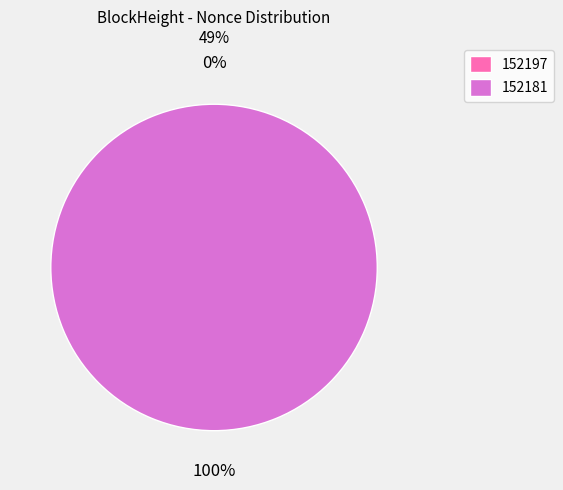

How many slices are in this pie chart?

2